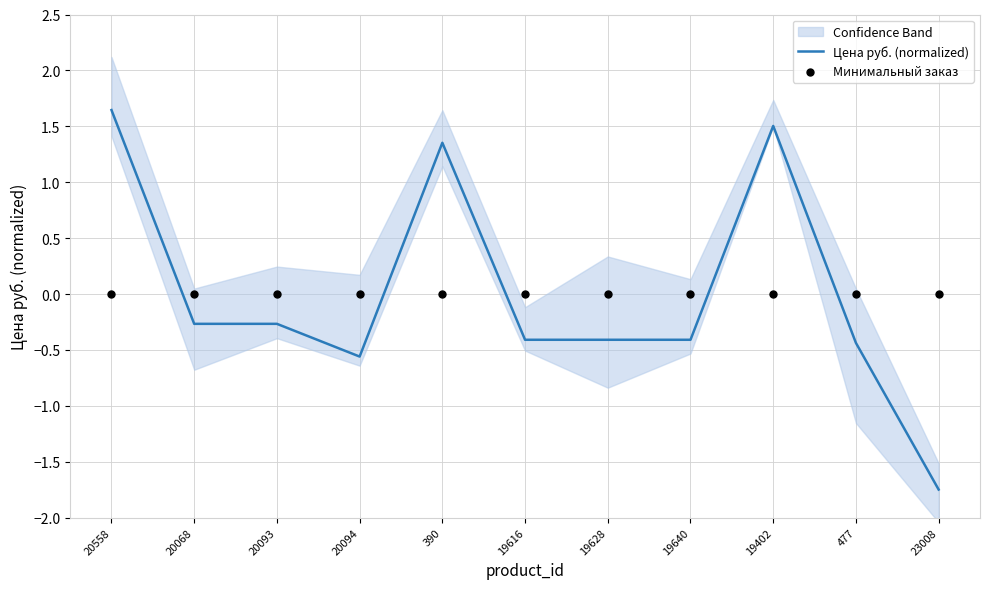

Which series contains the highest Y value?

Цена руб. (normalized)